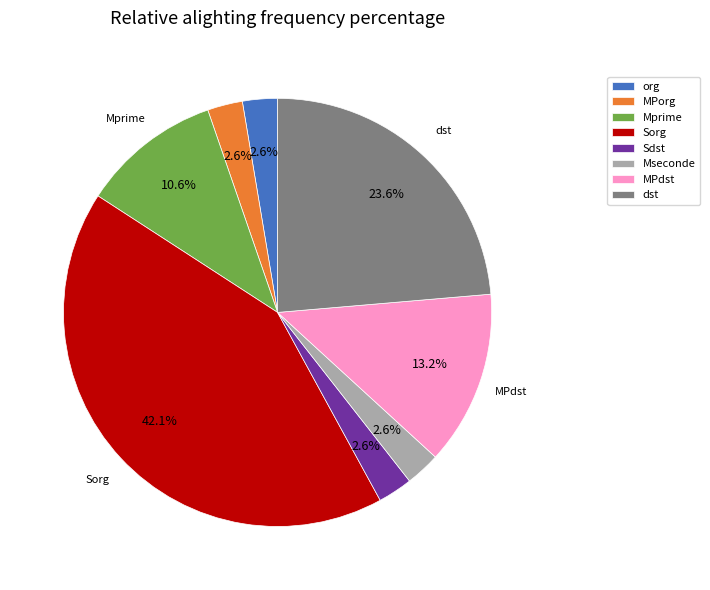

How many segments does this pie chart have?

8